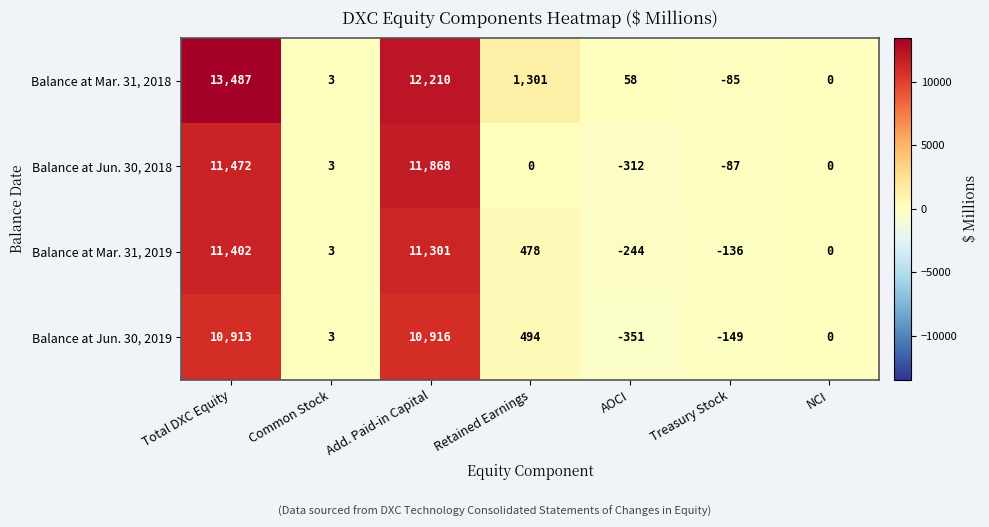

Which label corresponds to the largest value in the chart?

Total DXC Equity